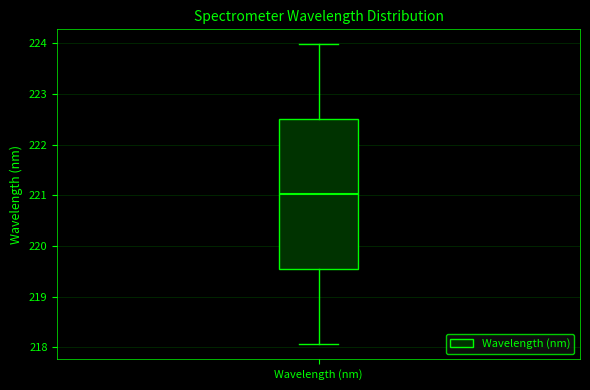

Where is the lower edge of the box for Wavelength (nm) on the y-axis? The values are not printed on the chart, so give them approximately, as read against the axis.

219.5